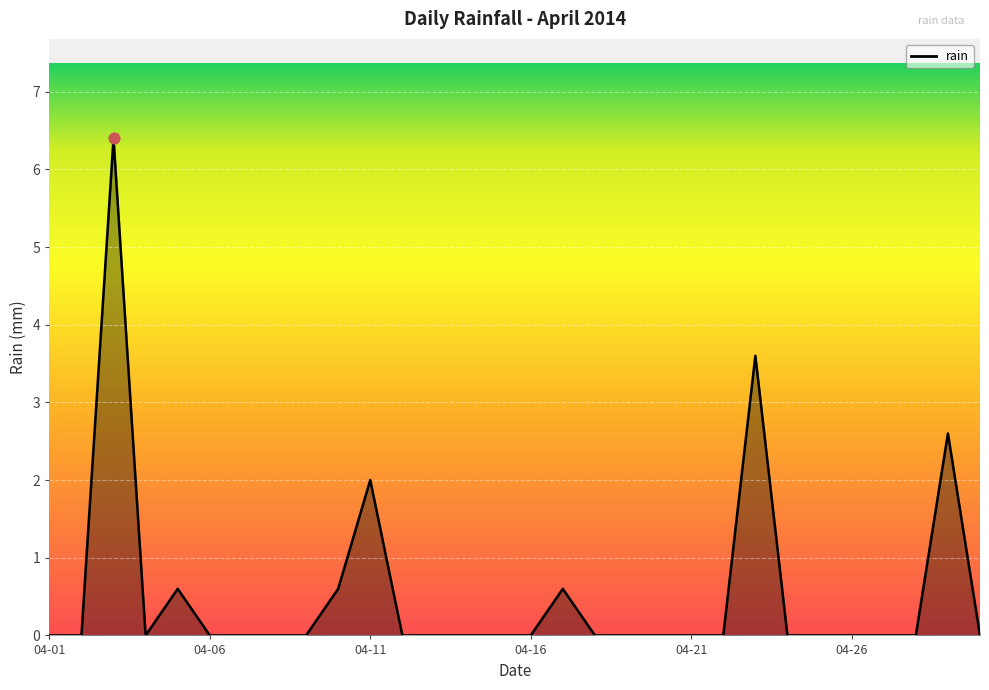

What is the difference between the maximum and minimum values?

6.4